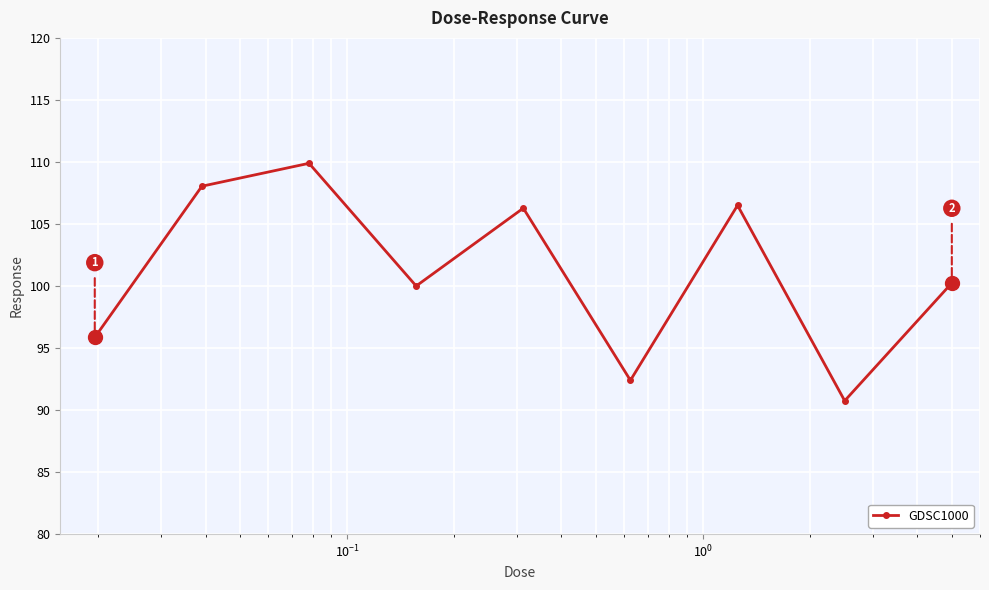

What is the minimum value shown in the chart?

90.7